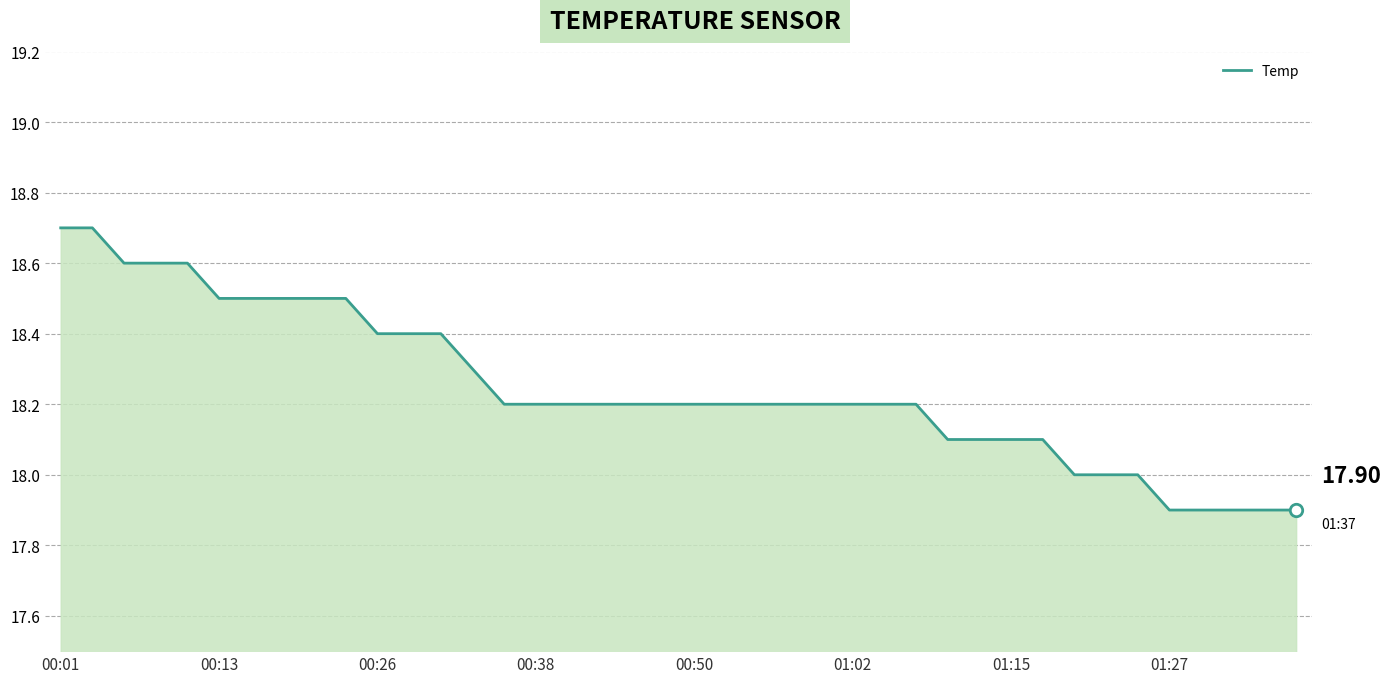

What is the difference between the maximum and minimum values?

0.8